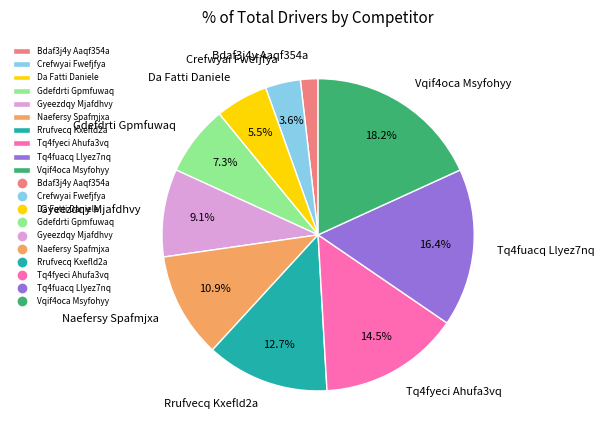

What is the largest slice in the pie chart?

Vqif4oca Msyfohyy